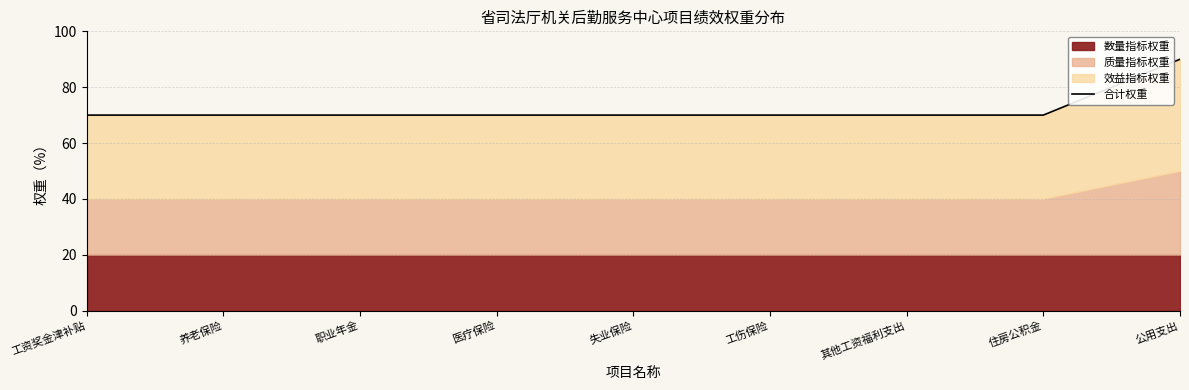

Rank the categories by value from highest to lowest.

公用支出, 工资奖金津补贴, 养老保险, 职业年金, 医疗保险, 失业保险, 工伤保险, 其他工资福利支出, 住房公积金